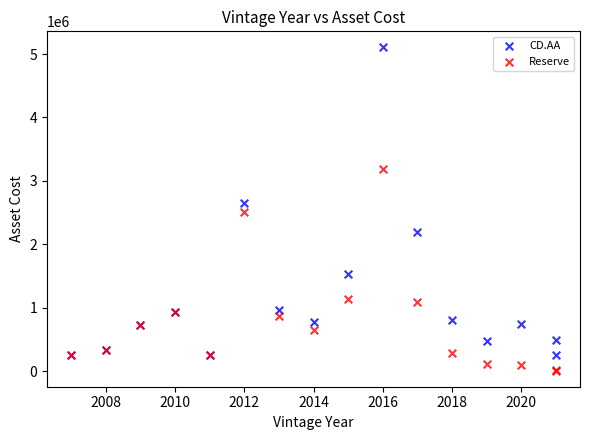

Which series reaches the minimum Y coordinate?

Reserve